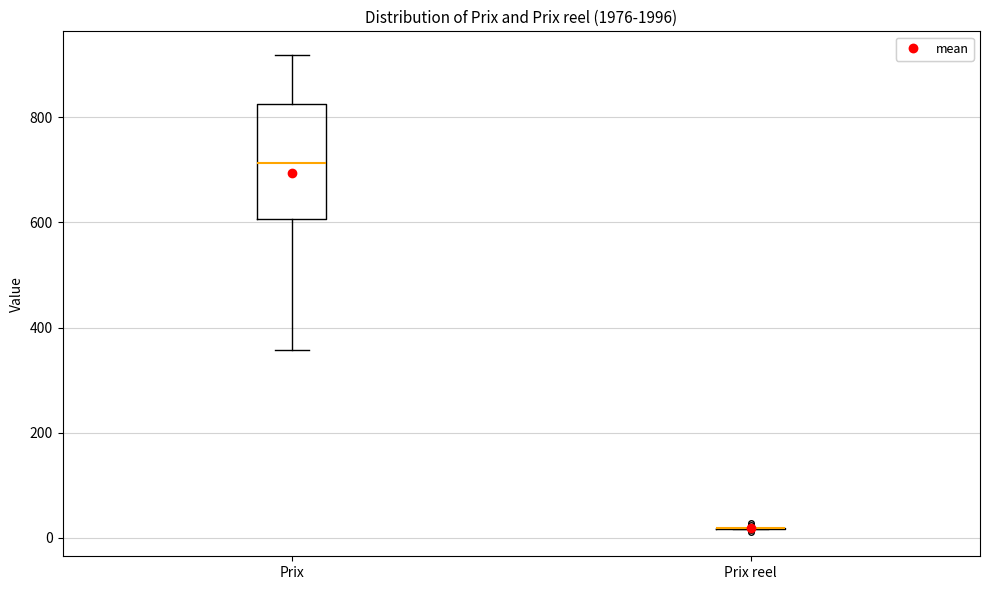

Which box is the tallest, from its lower edge to its upper edge?

Prix